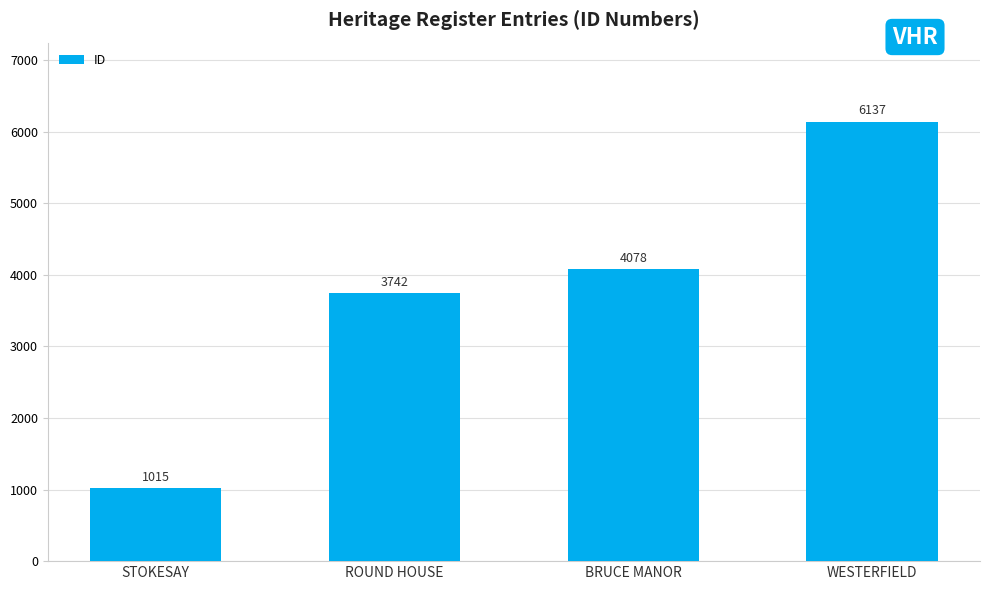

What is the difference between the values at ROUND HOUSE and WESTERFIELD?

2395